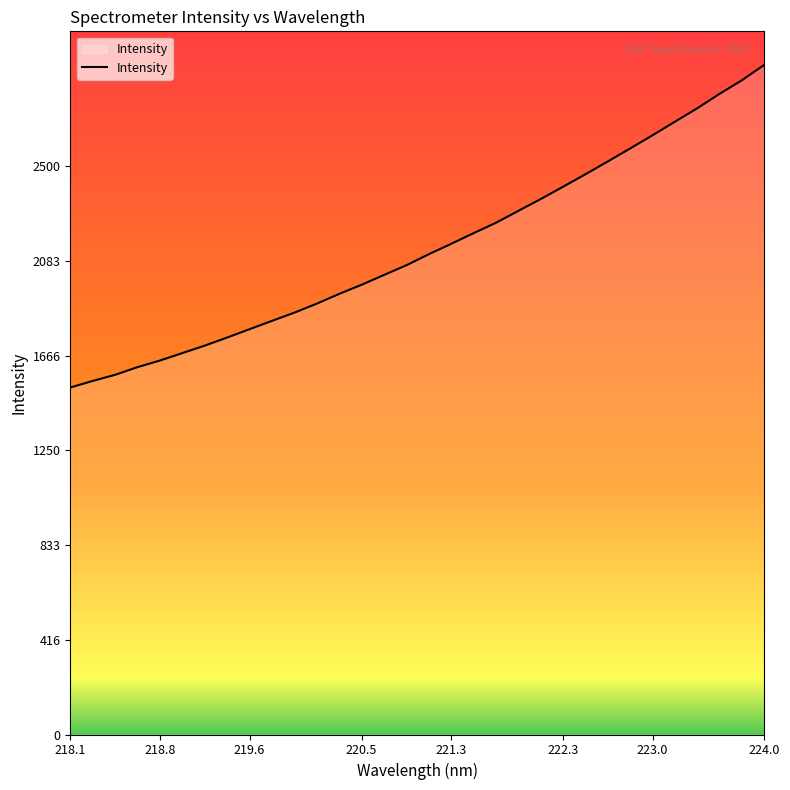

What is the greatest value displayed?

2946.0